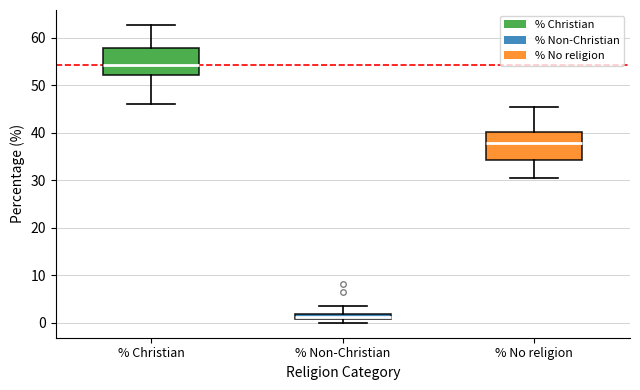

Where does the lower whisker of the box for % No religion end on the y-axis? The values are not printed on the chart, so give them approximately, as read against the axis.

30